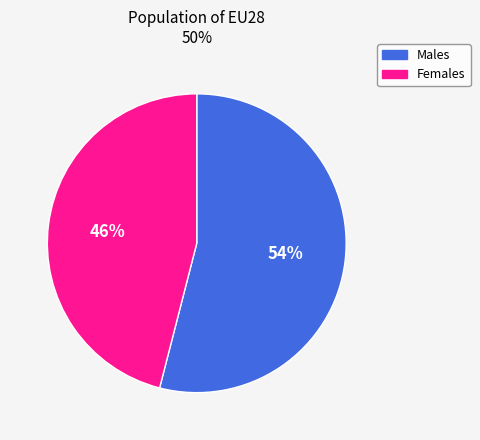

To the nearest percent, what percentage of the pie is Males?

54%